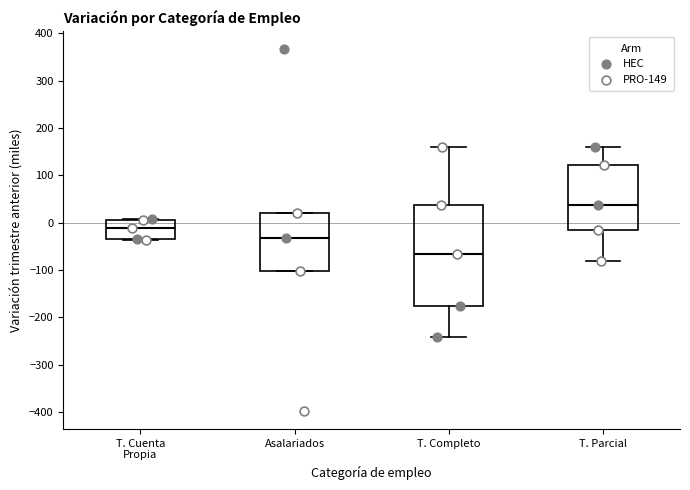

Comparing the boxes themselves (not the whiskers), which one is the tallest?

T. Completo